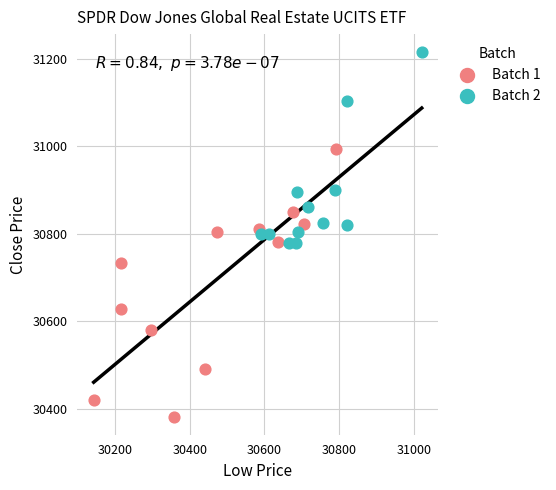

What are all the series names shown in the legend?

Batch 1, Batch 2